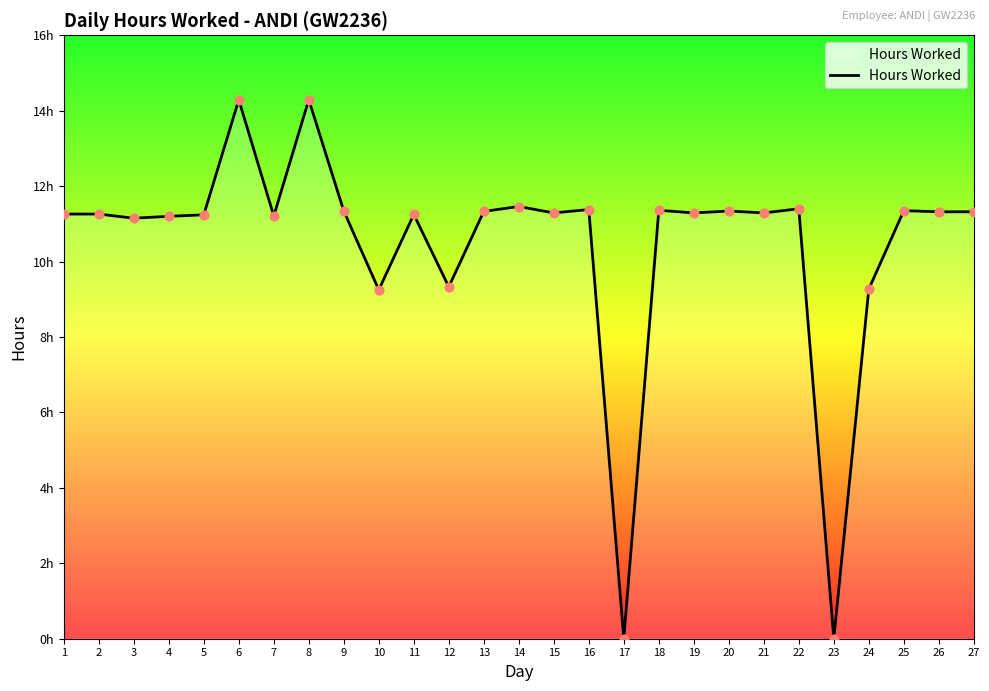

What is the change in value from 6 to 22?

-2.9